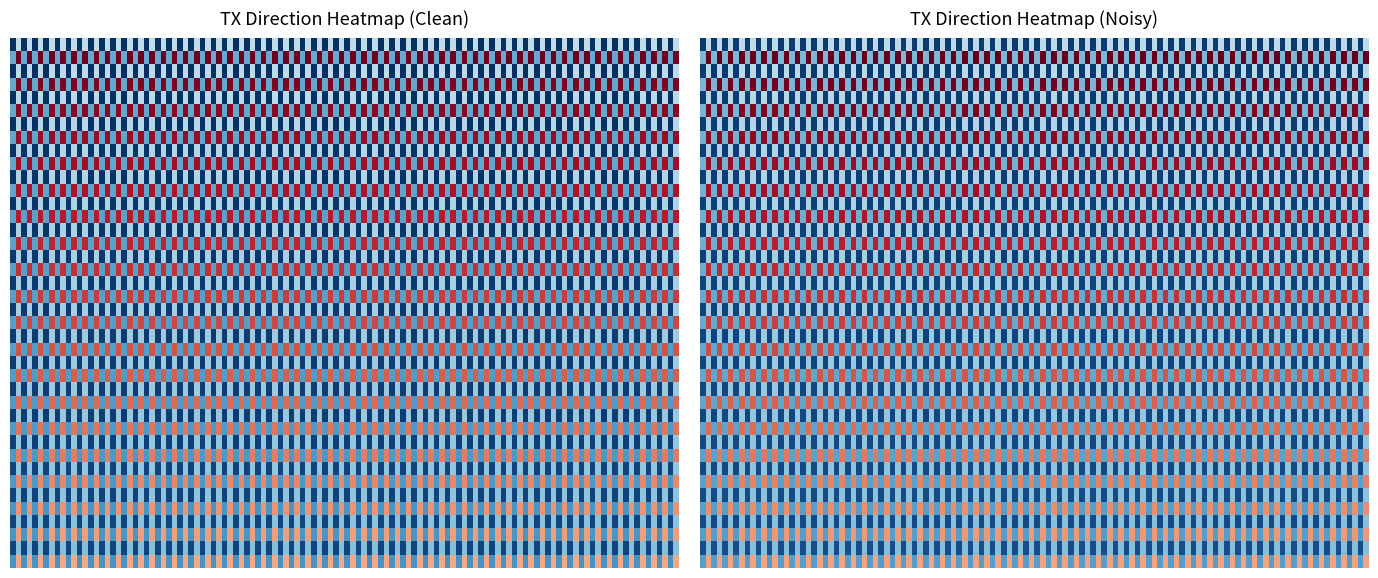

What is the spread (max minus min) of values at 0?

2